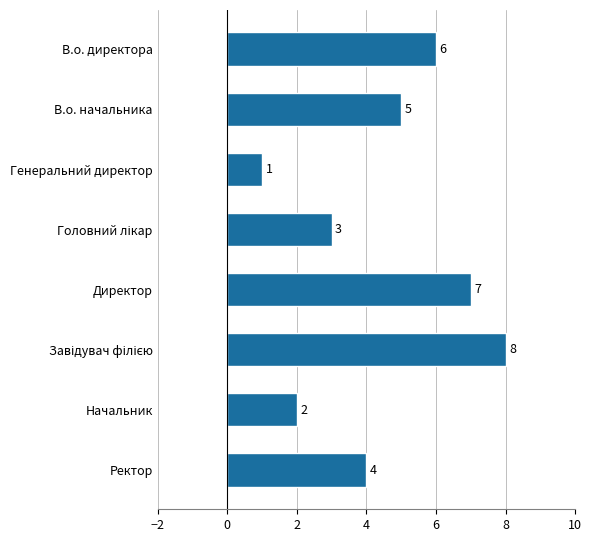

What is the change in value from Начальник to Ректор?

+2